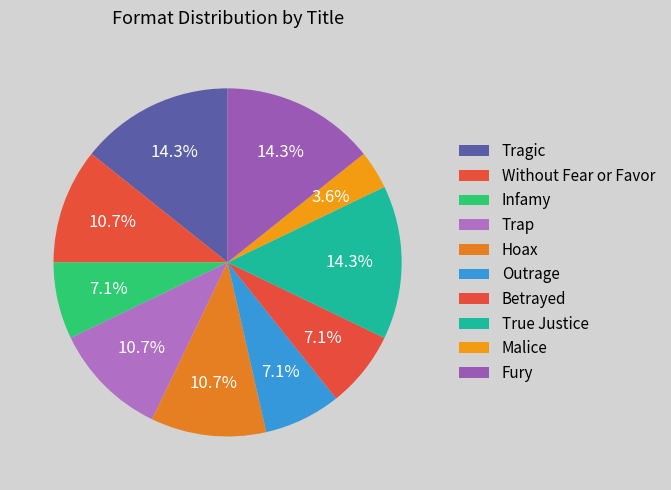

To the nearest percent, what is the difference between the largest and smallest slice percentages?

11%